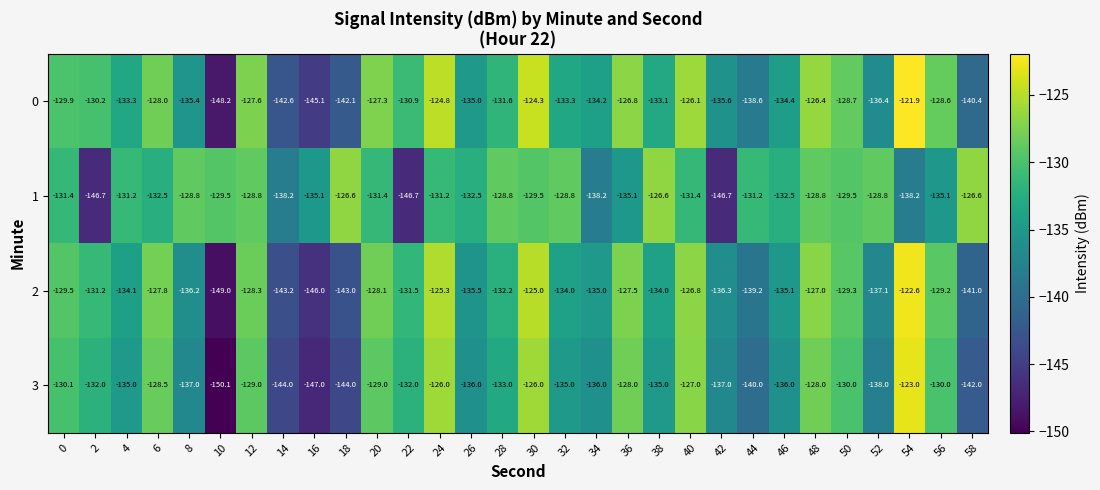

Which category has the lowest value in the 3 series?

10